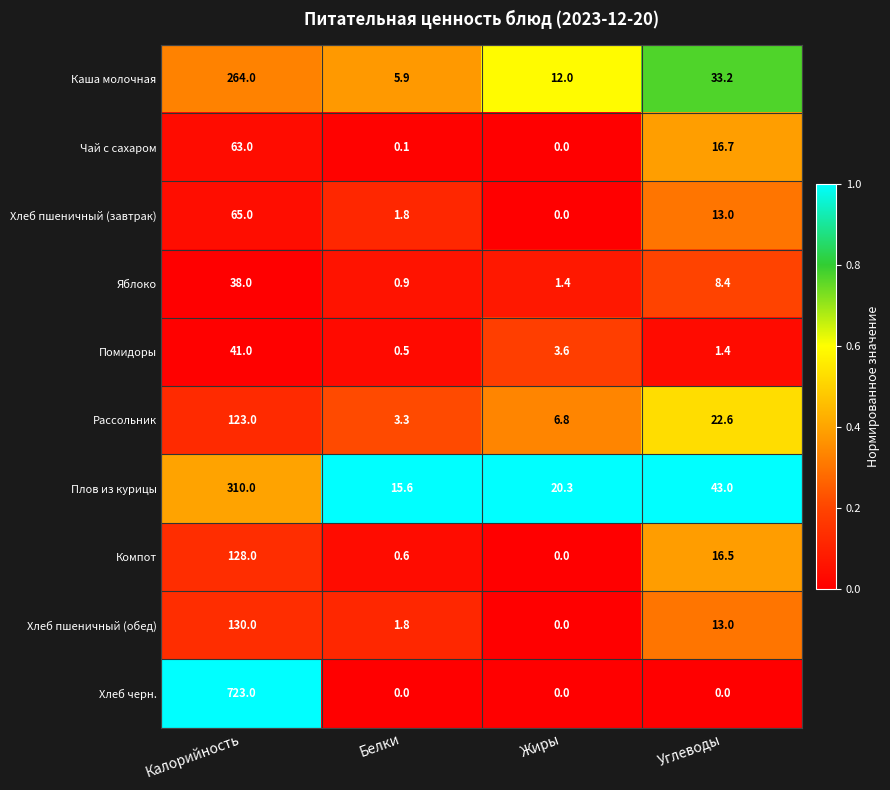

Which series has the largest range (max minus min)?

Хлеб черн.